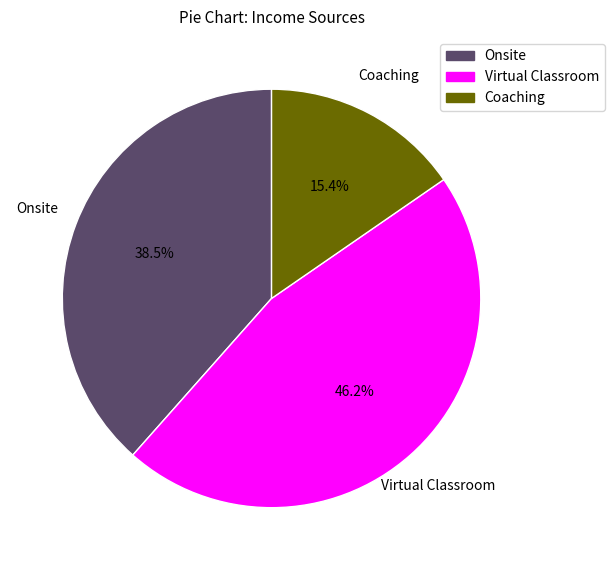

To the nearest percent, what is the difference between the Virtual Classroom and Coaching slice percentages?

31%